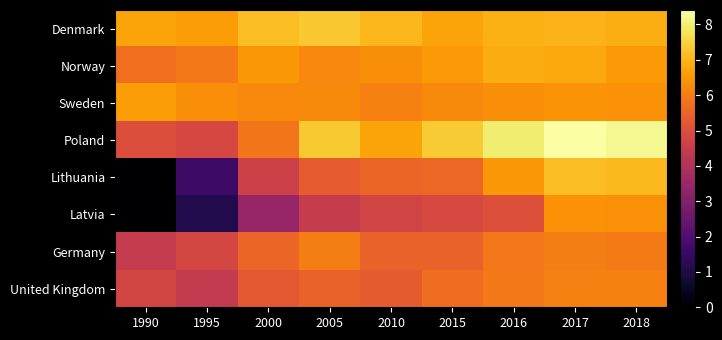

Reading left to right, transcribe all the data shown in this chart.

Denmark: 1990=6.7	1995=6.6	2000=7.1	2005=7.3	2010=7.0	2015=6.7	2016=6.9	2017=7.0	2018=6.9
Norway: 1990=5.7	1995=5.9	2000=6.5	2005=6.2	2010=6.3	2015=6.5	2016=6.8	2017=6.8	2018=6.5
Sweden: 1990=6.6	1995=6.3	2000=6.2	2005=6.3	2010=6.1	2015=6.3	2016=6.3	2017=6.4	2018=6.4
Poland: 1990=5.0	1995=4.8	2000=5.9	2005=7.3	2010=6.7	2015=7.4	2016=8.0	2017=8.4	2018=8.2
Lithuania: 1990=0.0	1995=1.6	2000=4.6	2005=5.3	2010=5.5	2015=5.6	2016=6.5	2017=7.1	2018=7.1
Latvia: 1990=0.0	1995=1.1	2000=3.4	2005=4.5	2010=4.7	2015=4.9	2016=5.0	2017=6.4	2018=6.4
Germany: 1990=4.4	1995=4.8	2000=5.5	2005=6.0	2010=5.5	2015=5.5	2016=5.9	2017=6.0	2018=6.0
United Kingdom: 1990=4.7	1995=4.4	2000=5.2	2005=5.5	2010=5.3	2015=5.7	2016=5.9	2017=6.1	2018=6.0